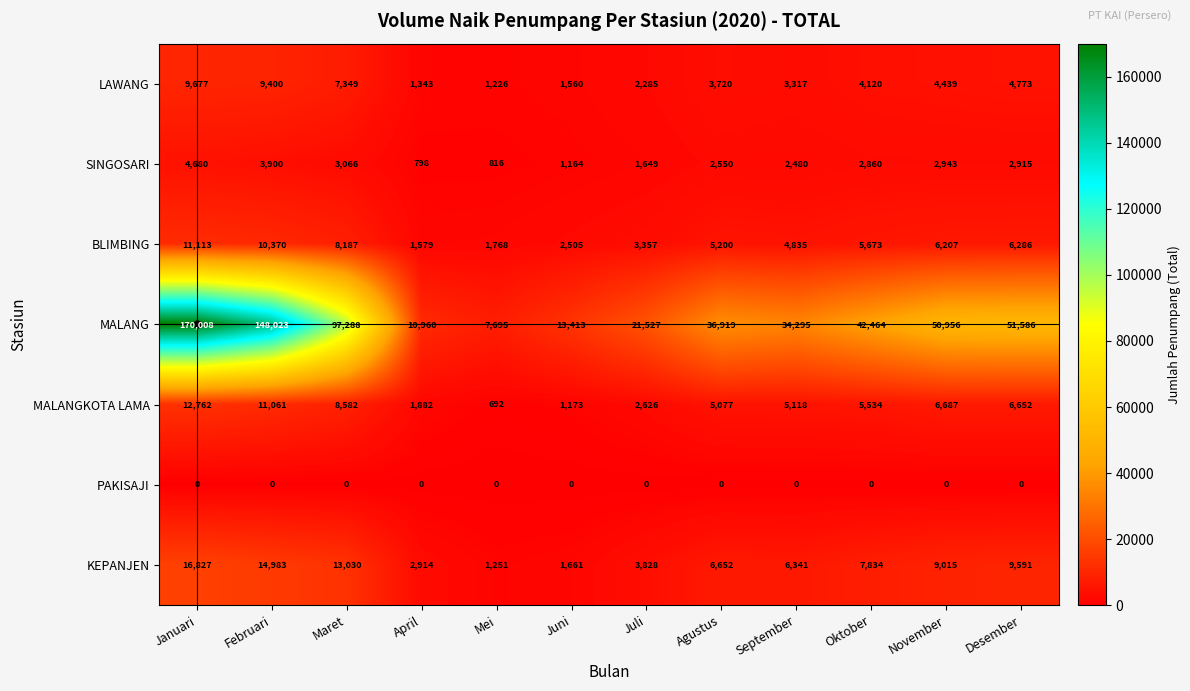

Is it true that SINGOSARI equals 3900 at Februari?

True